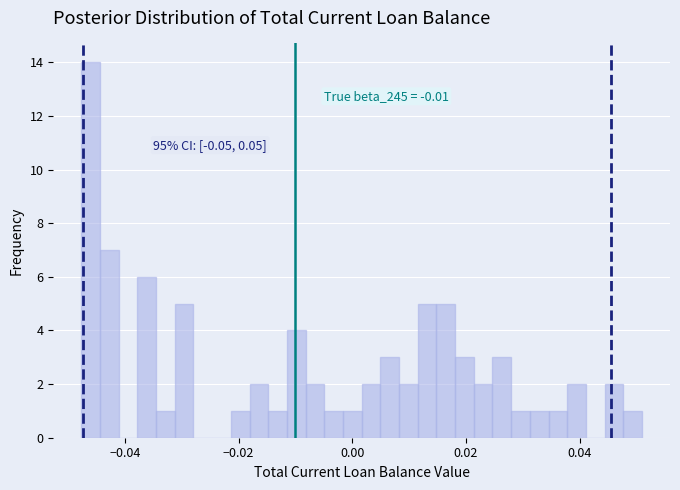

Read against the x-axis, roughly where is the centre of the tallest bar?

-0.046